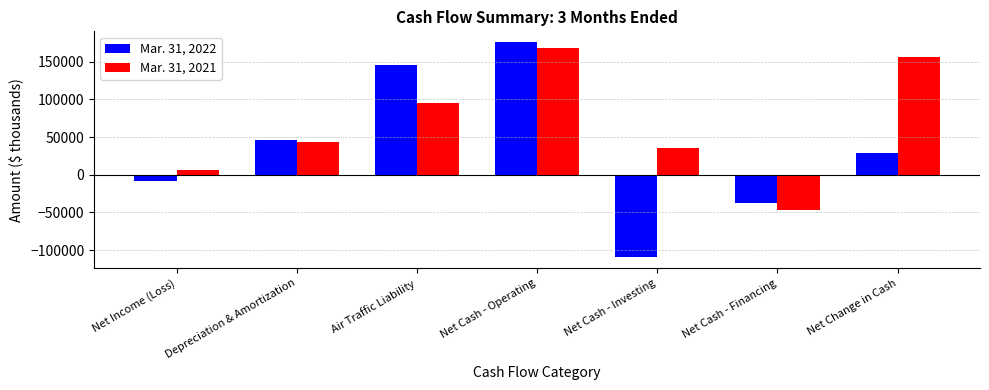

Which series has the widest spread of values?

Mar. 31, 2022